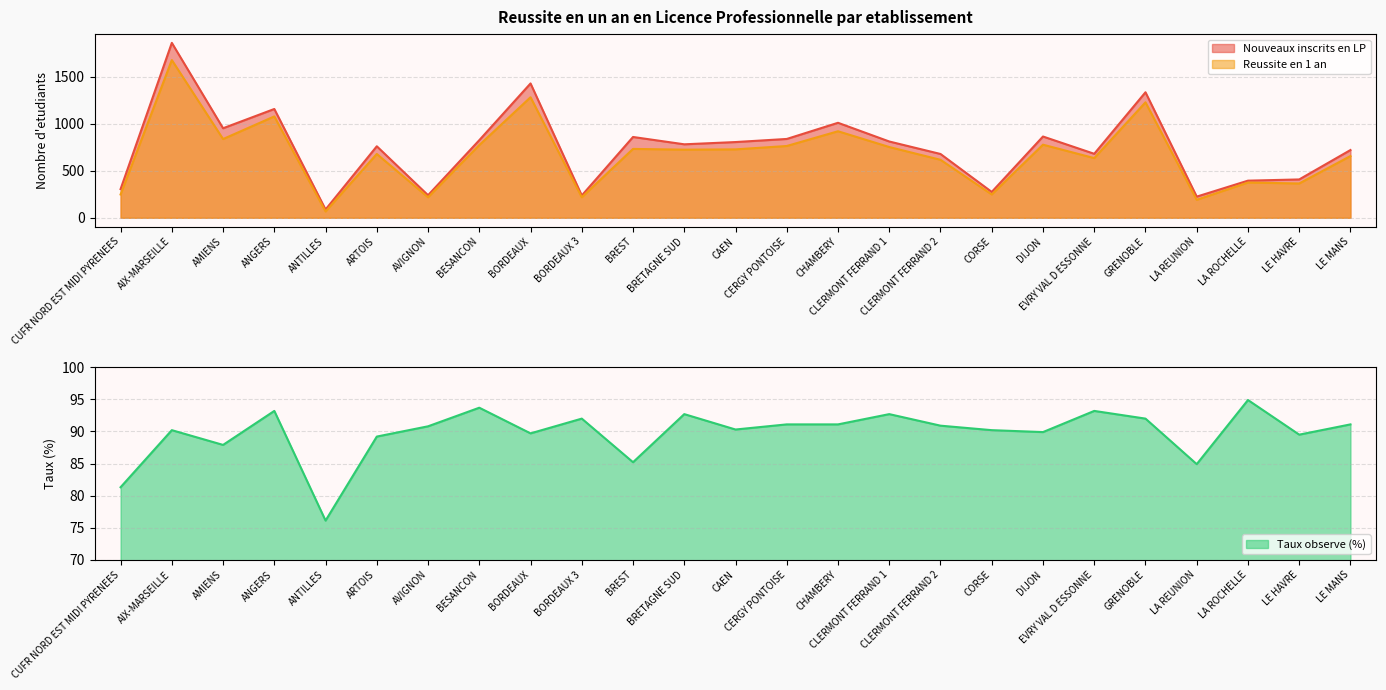

At which label is Reussite en 1 an closest to 873?

AMIENS